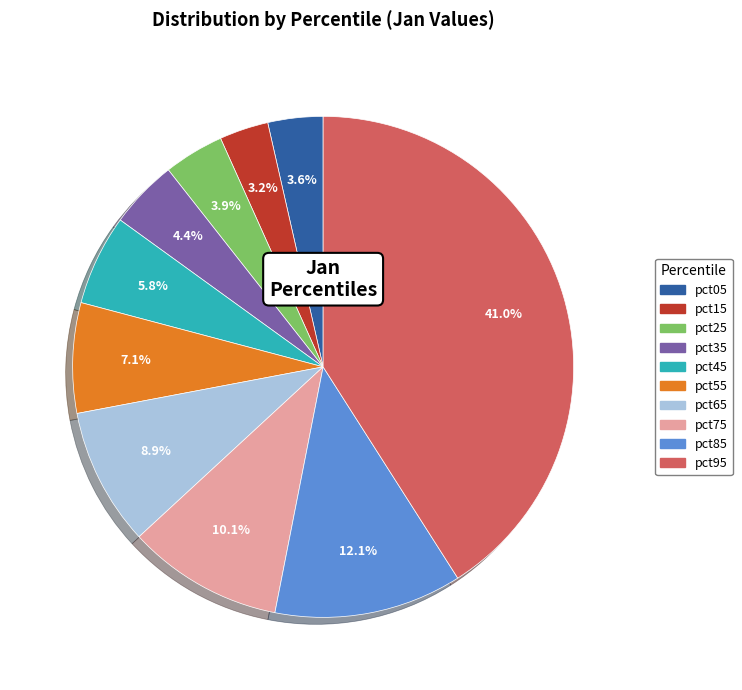

Is there any slice that represents more than half of the pie?

No